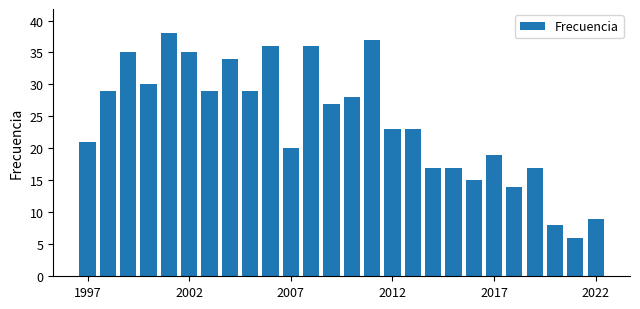

What is the value of the 4th bar from the left?

30